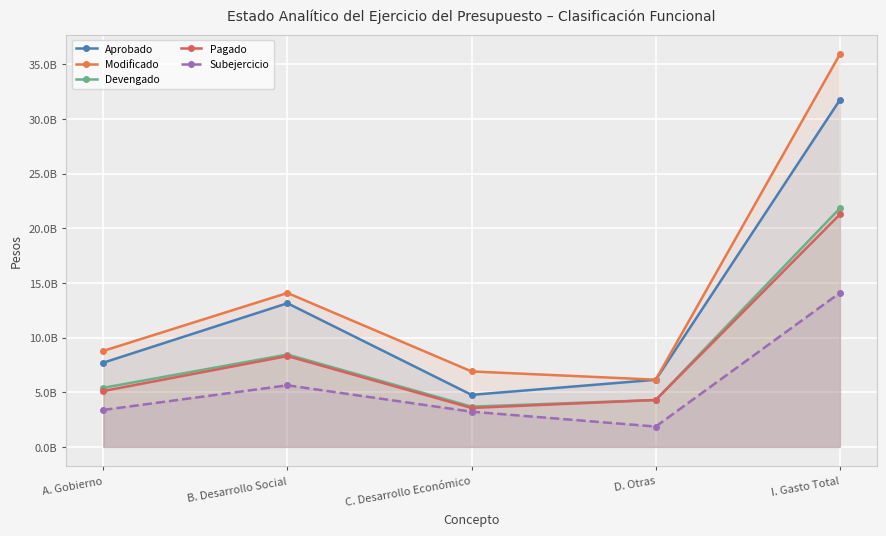

True or false: Aprobado and Pagado intersect in this chart.

False